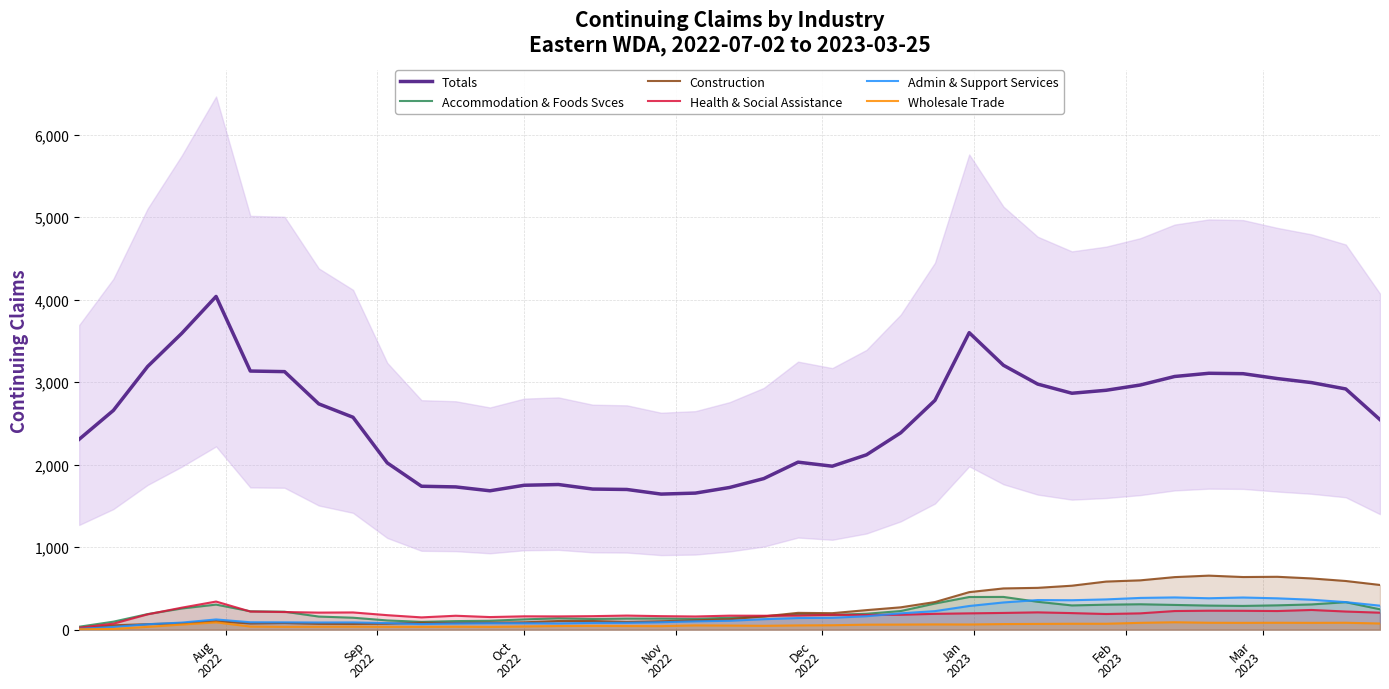

Reading left to right, list all the values displayed in this chart.

Totals: 2307	2657	3189	3592	4038	3134	3127	2736	2574	2021	1738	1730	1683	1750	1759	1704	1699	1643	1655	1723	1831	2030	1981	2119	2386	2779	3599	3204	2976	2865	2901	2965	3068	3107	3102	3043	2994	2917	2545
Accommodation & Foods Svces: 36	97	189	257	304	223	218	159	145	112	95	104	108	125	138	130	135	135	131	145	162	188	179	193	226	317	396	397	338	294	303	308	300	292	288	295	306	333	247
Construction: 14	53	67	78	103	75	80	71	70	73	85	81	85	89	105	105	94	102	113	127	161	204	200	237	271	335	455	500	507	533	583	598	637	655	638	641	621	590	542
Health & Social Assistance: 24	73	186	267	341	220	214	207	209	176	149	169	153	162	161	164	171	164	160	170	169	172	180	179	181	192	198	203	210	201	190	198	226	230	229	226	239	220	206
Admin & Support Services: 10	33	66	86	124	90	89	87	88	80	68	75	78	78	76	82	83	90	101	108	127	141	144	163	198	225	287	330	359	357	367	385	391	381	390	380	363	334	291
Wholesale Trade: 6	9	34	62	89	38	35	36	37	35	34	36	34	39	44	46	44	43	52	50	47	52	54	61	62	64	63	68	70	72	72	83	90	84	83	84	83	84	75